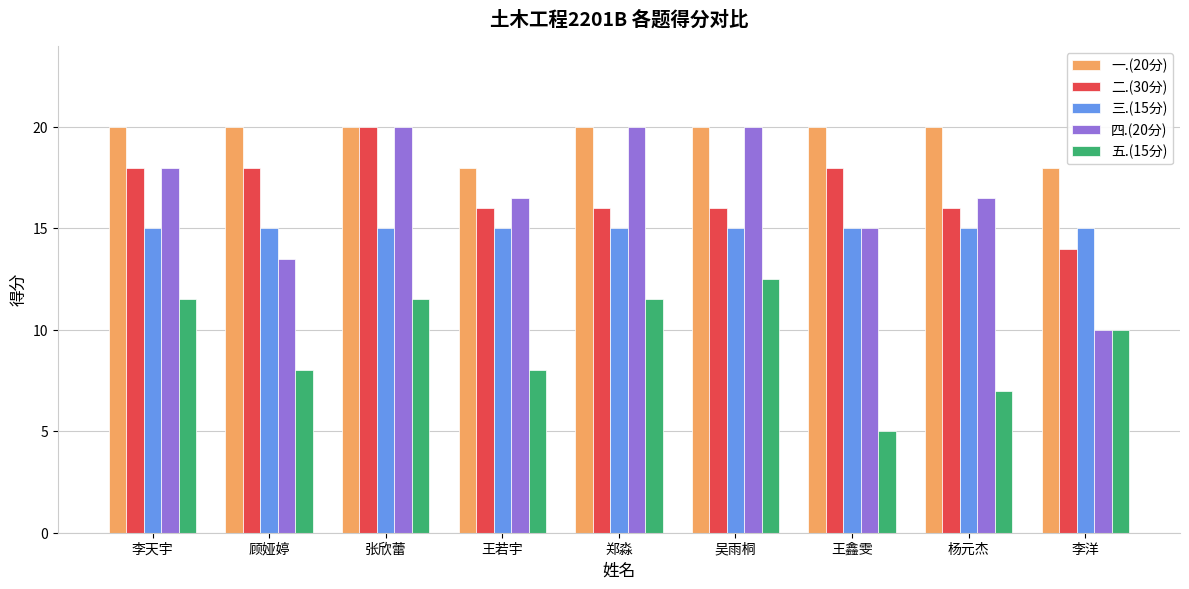

Which series has the largest total across all categories?

一.(20分)